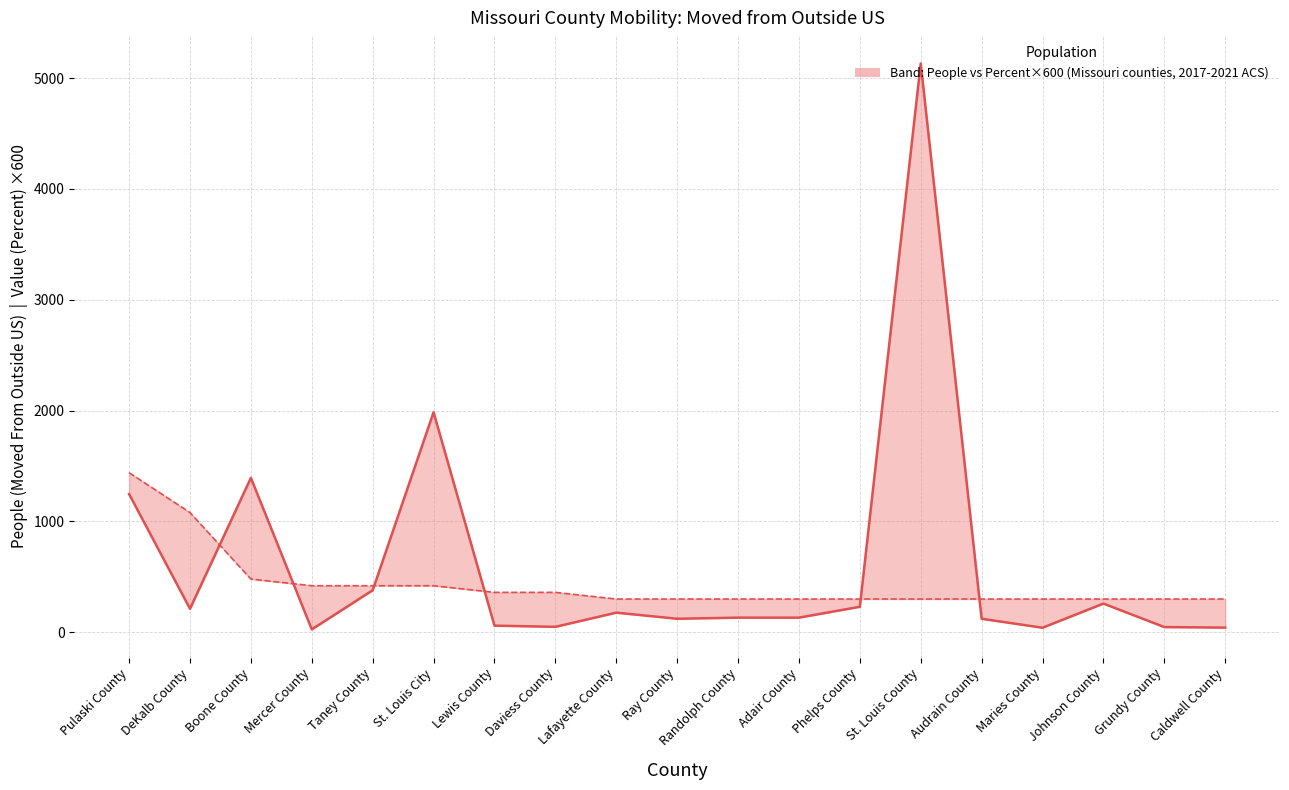

What is the difference between the highest and lowest values at Lafayette County?

123